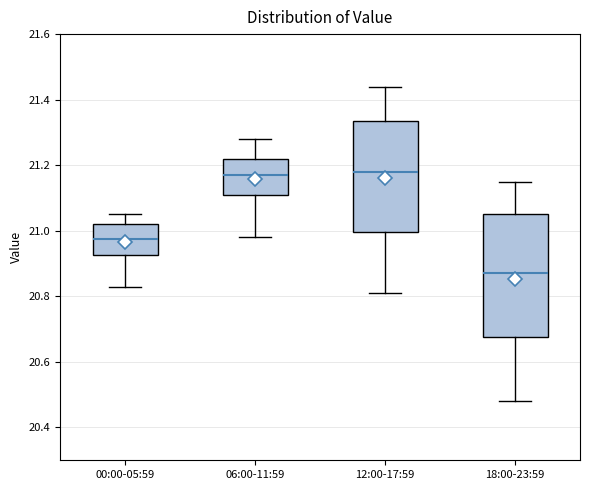

Which box has the lowest median line?

18:00-23:59